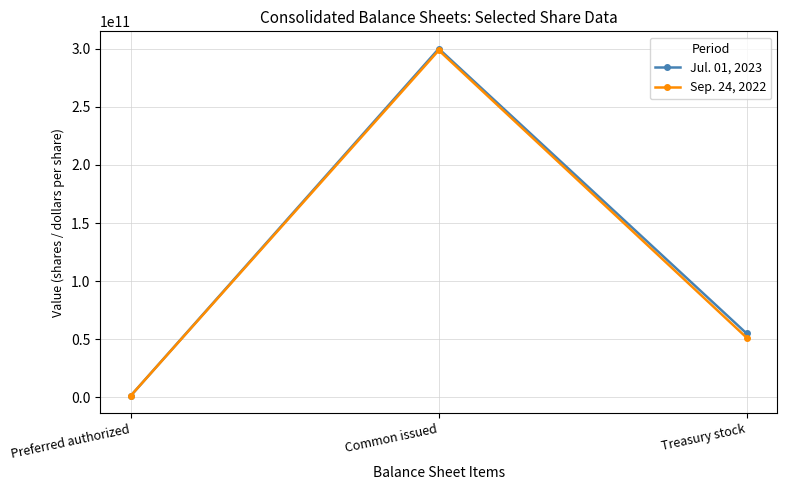

What is the highest value of the Sep. 24, 2022 series?

298533000000